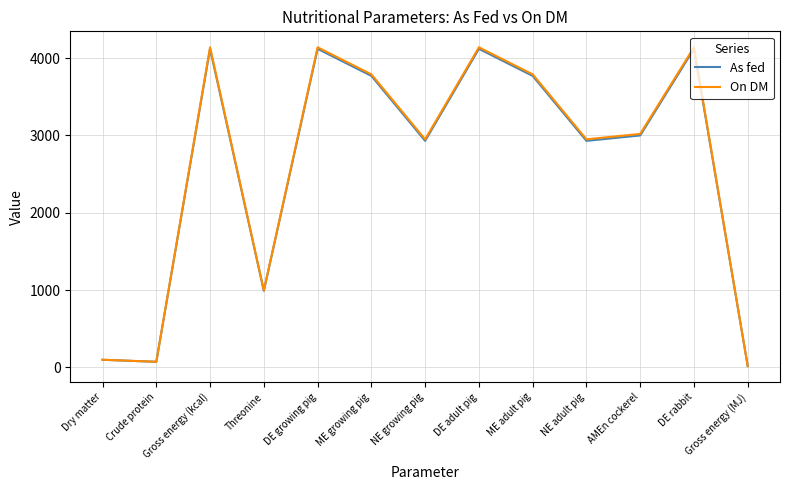

What is the sum of the On DM values at NE adult pig and Crude protein?

3023.5